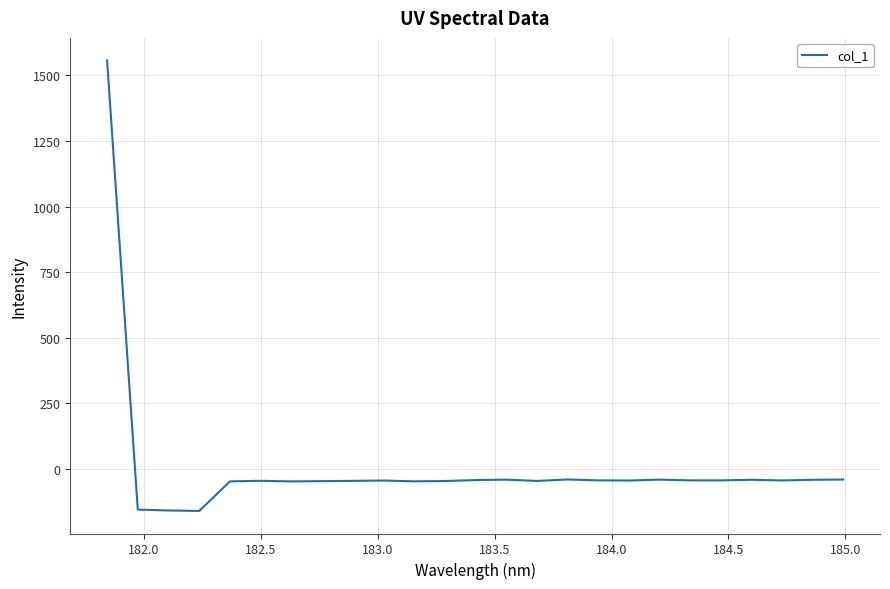

What is the minimum value shown in the chart?

-160.5